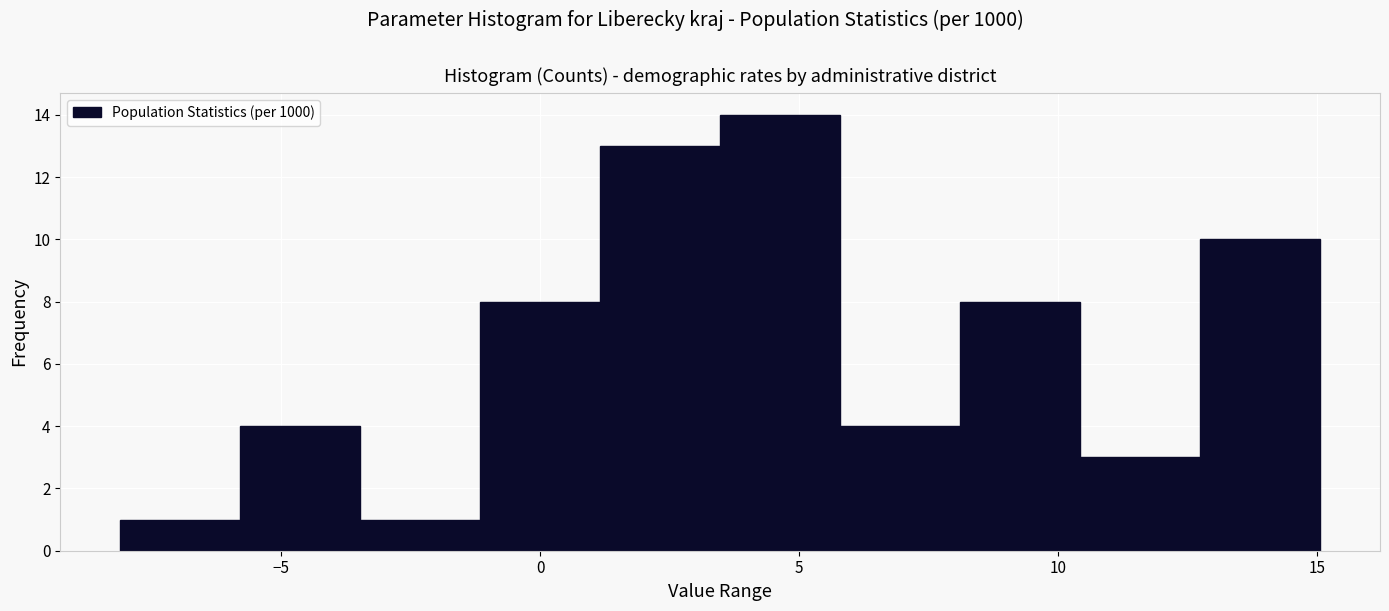

What is the height of the bar covering -3.5 to -1.0 on the x-axis? Neither the bar edges nor the heights are printed on the chart, so give them approximately, as read against the axes.

1